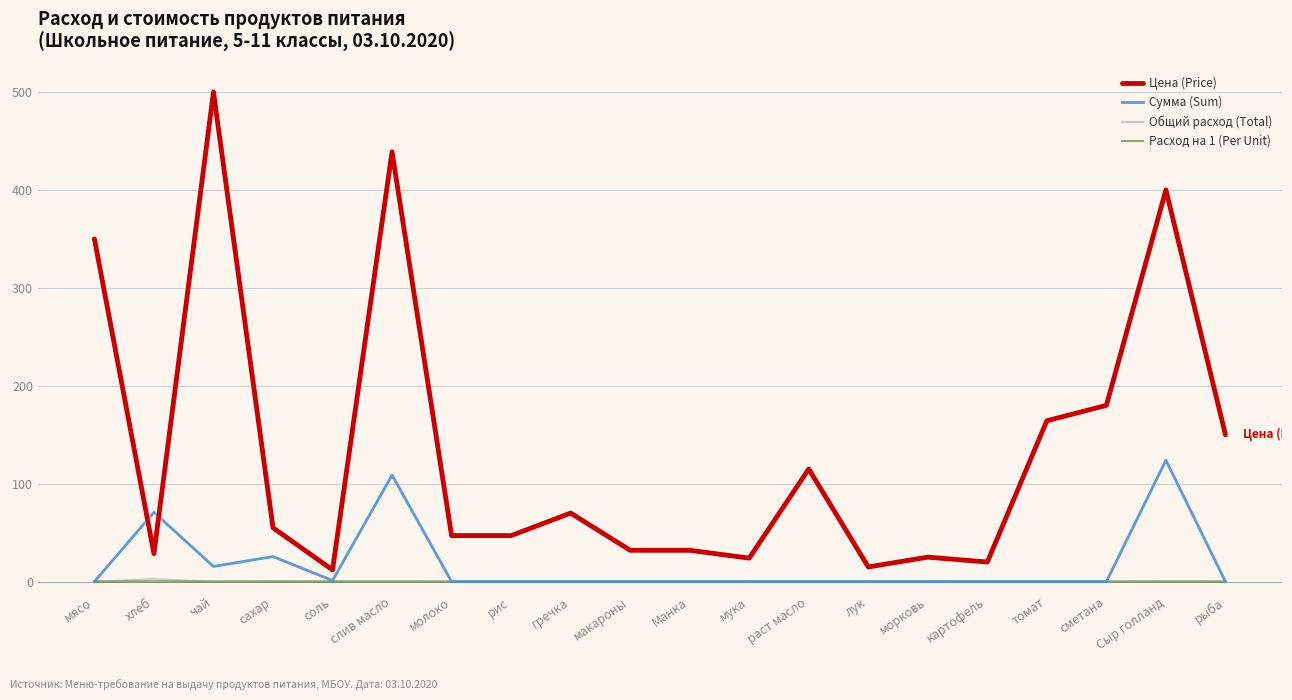

How many distinct data groups are displayed?

4